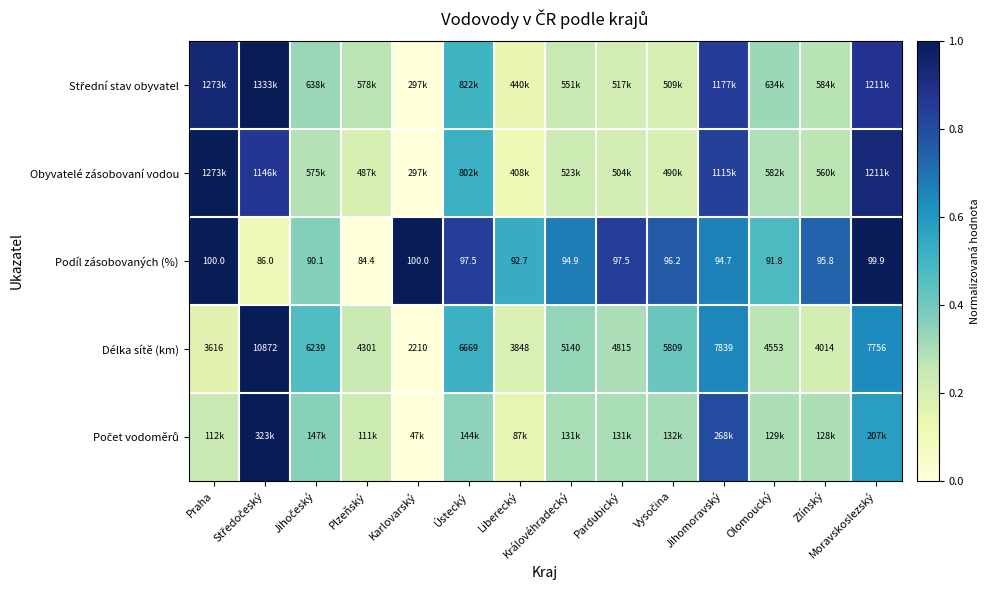

Count the number of data series in this chart.

5